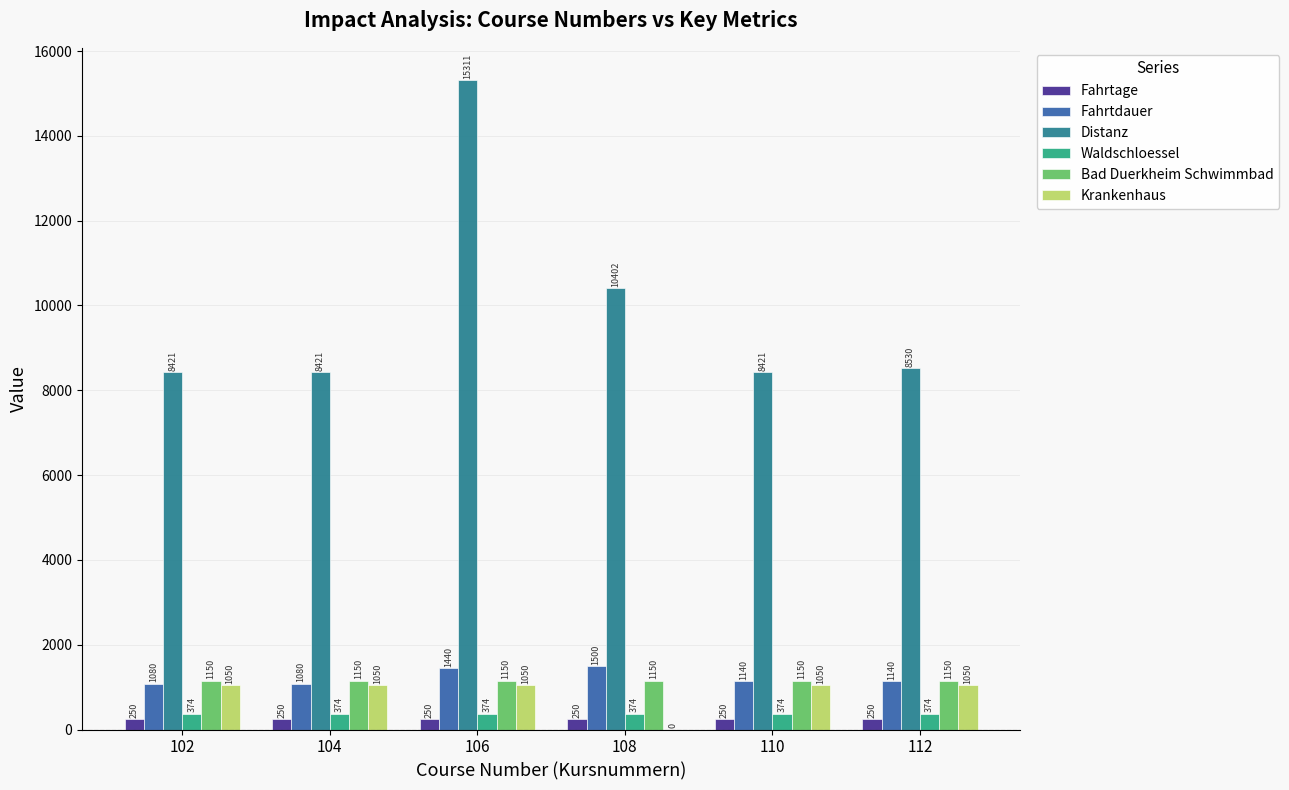

Which series has the largest total across all categories?

Distanz